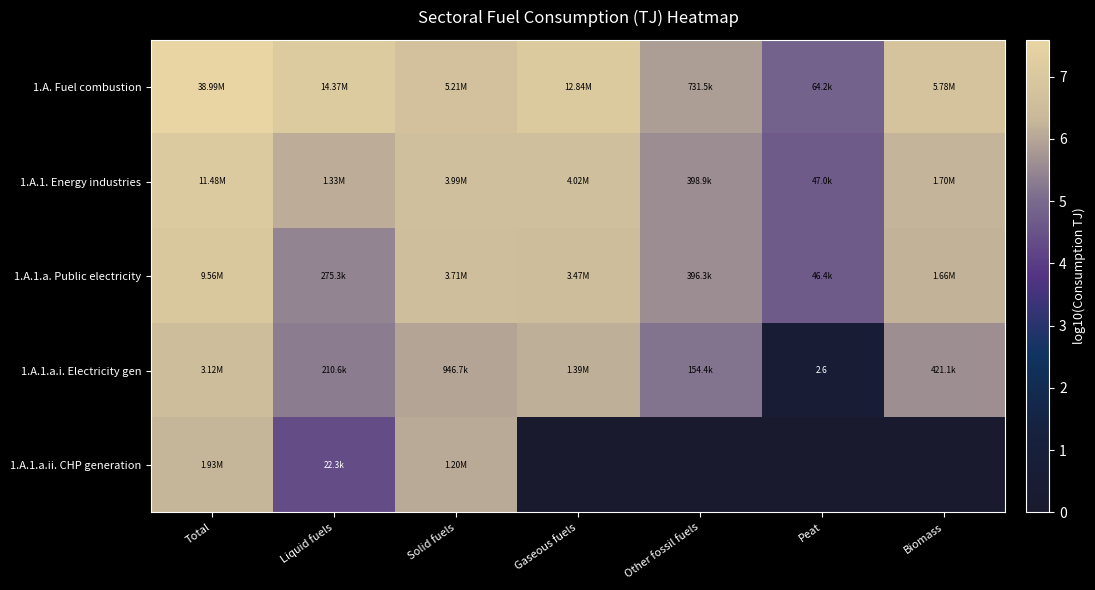

Is it true that 1.A.1. Energy industries equals 6.6 at Gaseous fuels?

True